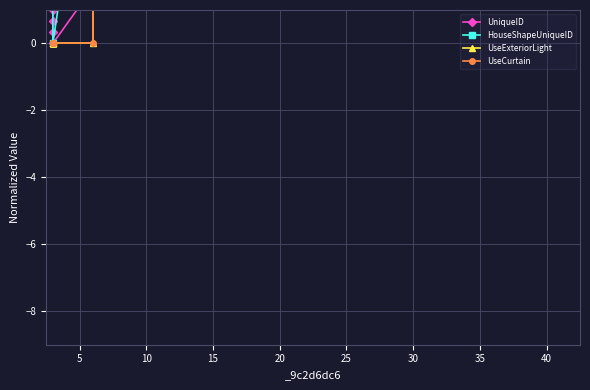

Which series has the largest range (max minus min)?

UniqueID